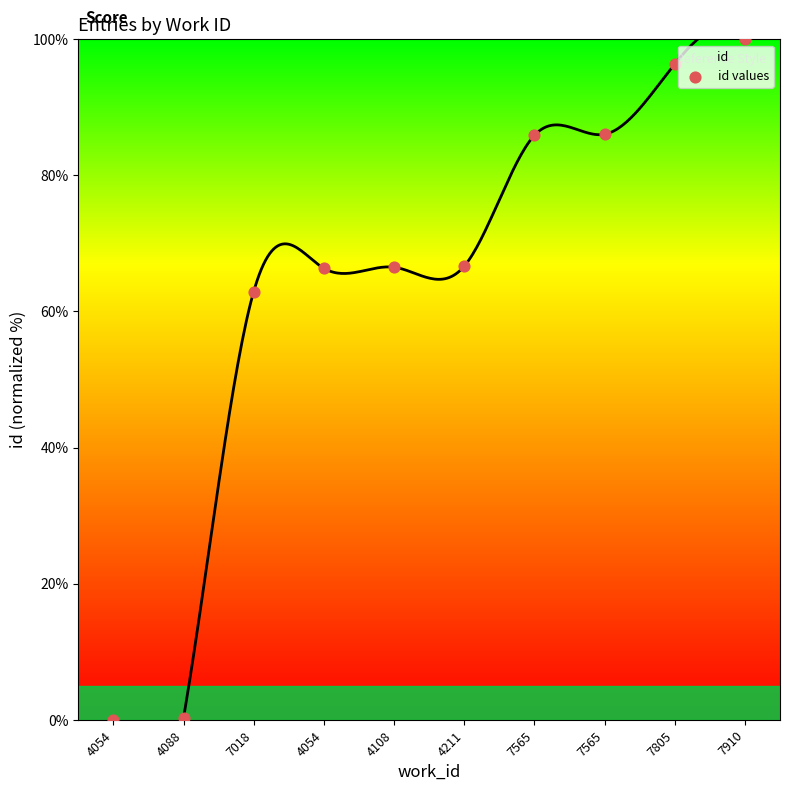

What is the average Y value?

63.1